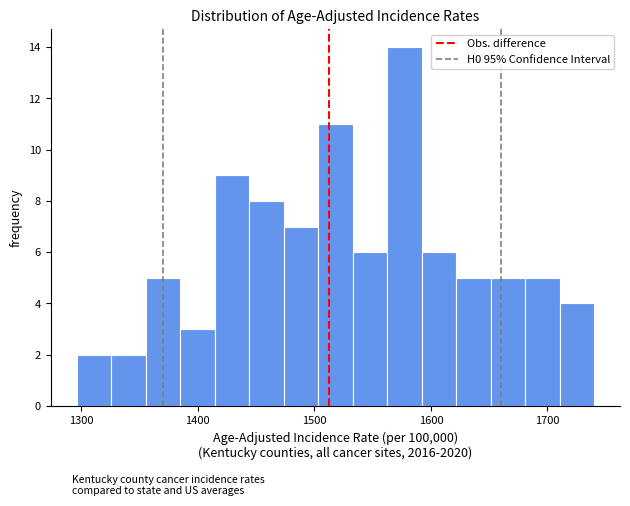

Around what value on the x-axis is the tallest bar? Give the approximate position of its centre, as read against the axis.

1580